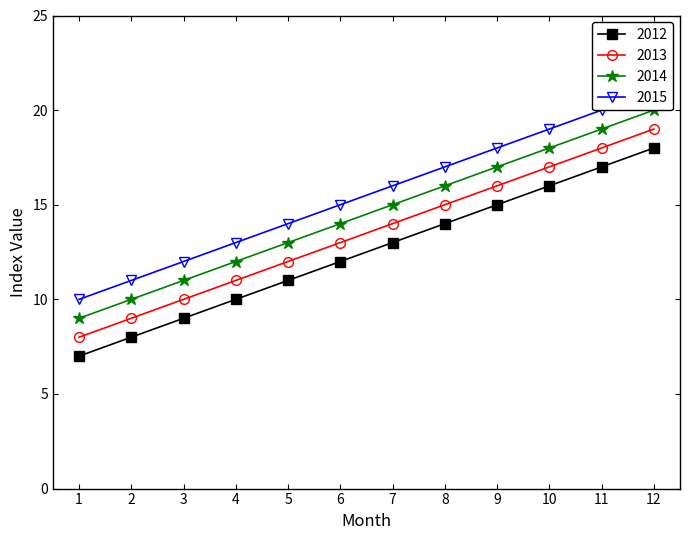

What is the lowest value of the 2014 series?

9